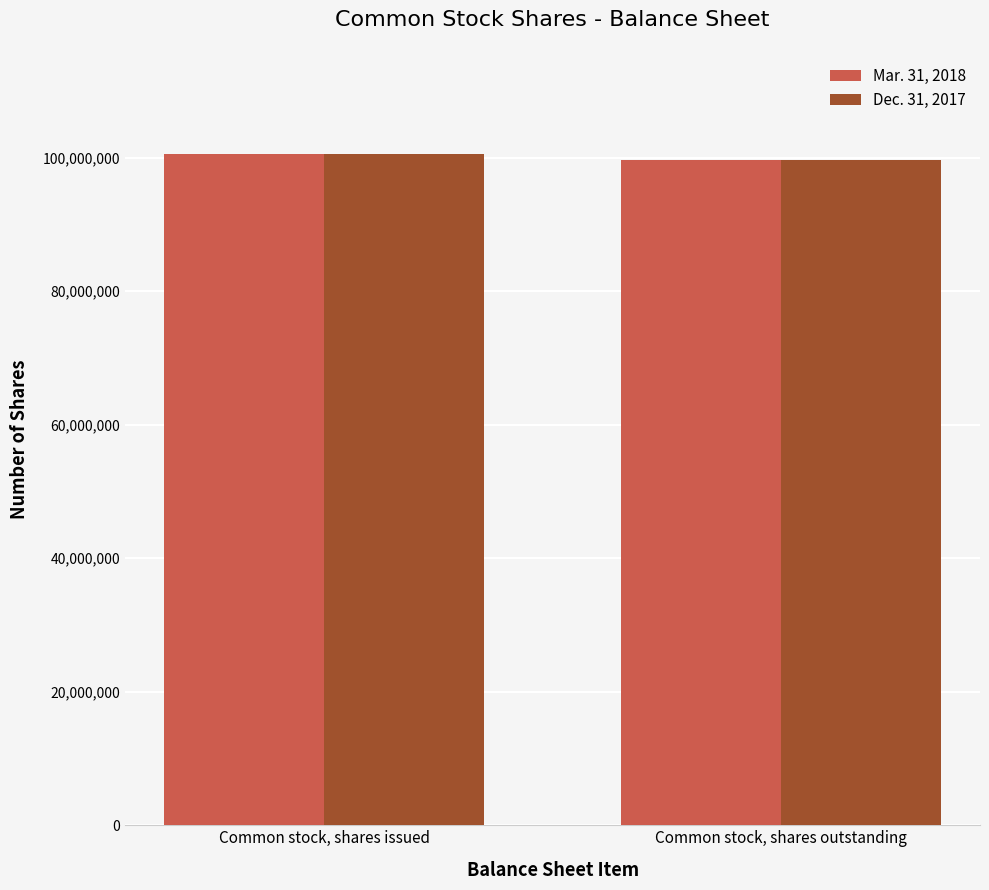

What is the total value across all series at Common stock, shares outstanding?

199333098